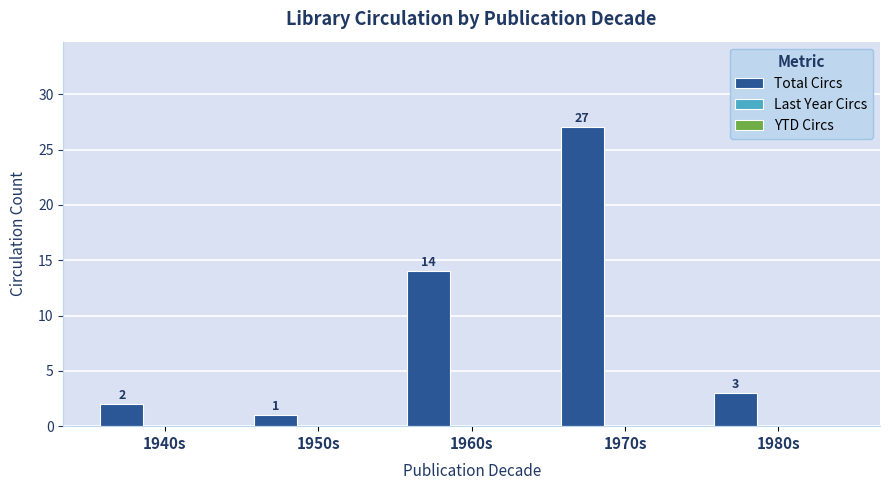

What is the value of the 4th bar from the left?

27